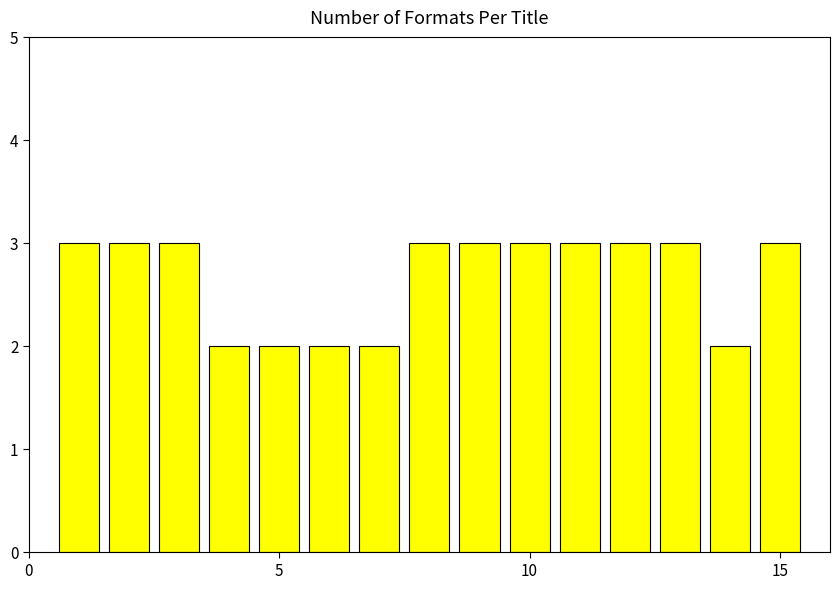

What is the smallest value displayed?

2